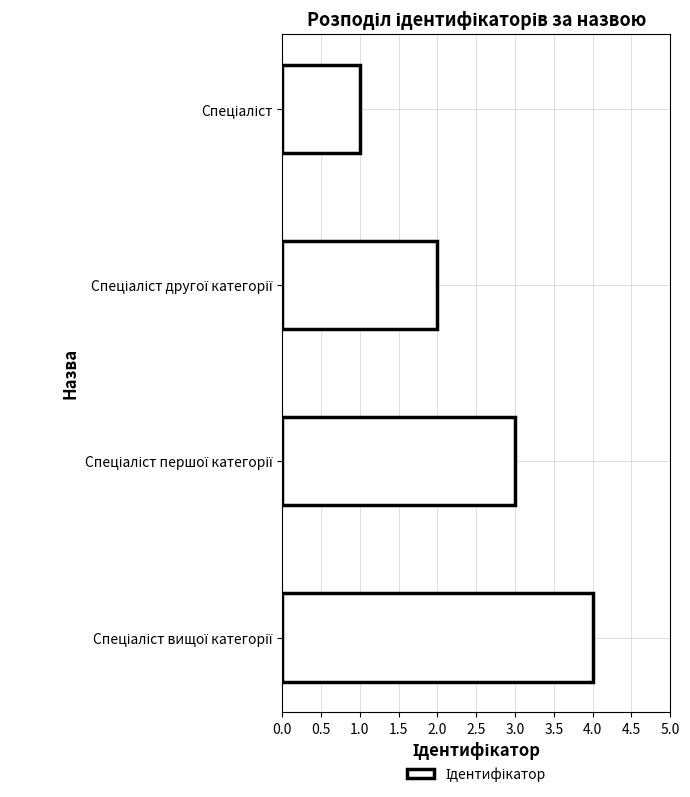

What is the difference between the maximum and minimum values?

3